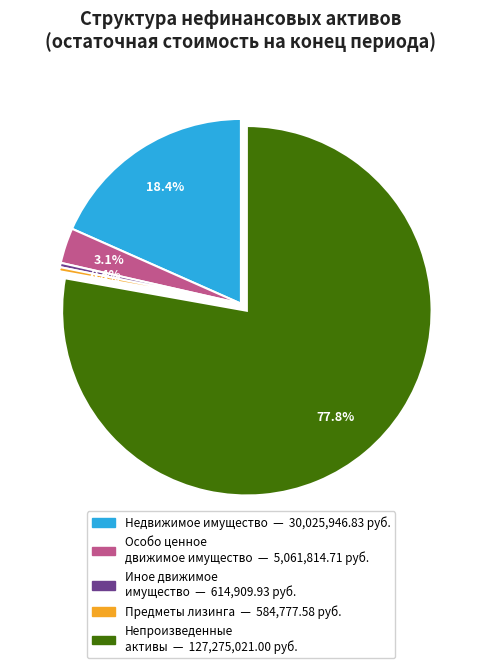

Does any single category account for the majority?

Yes